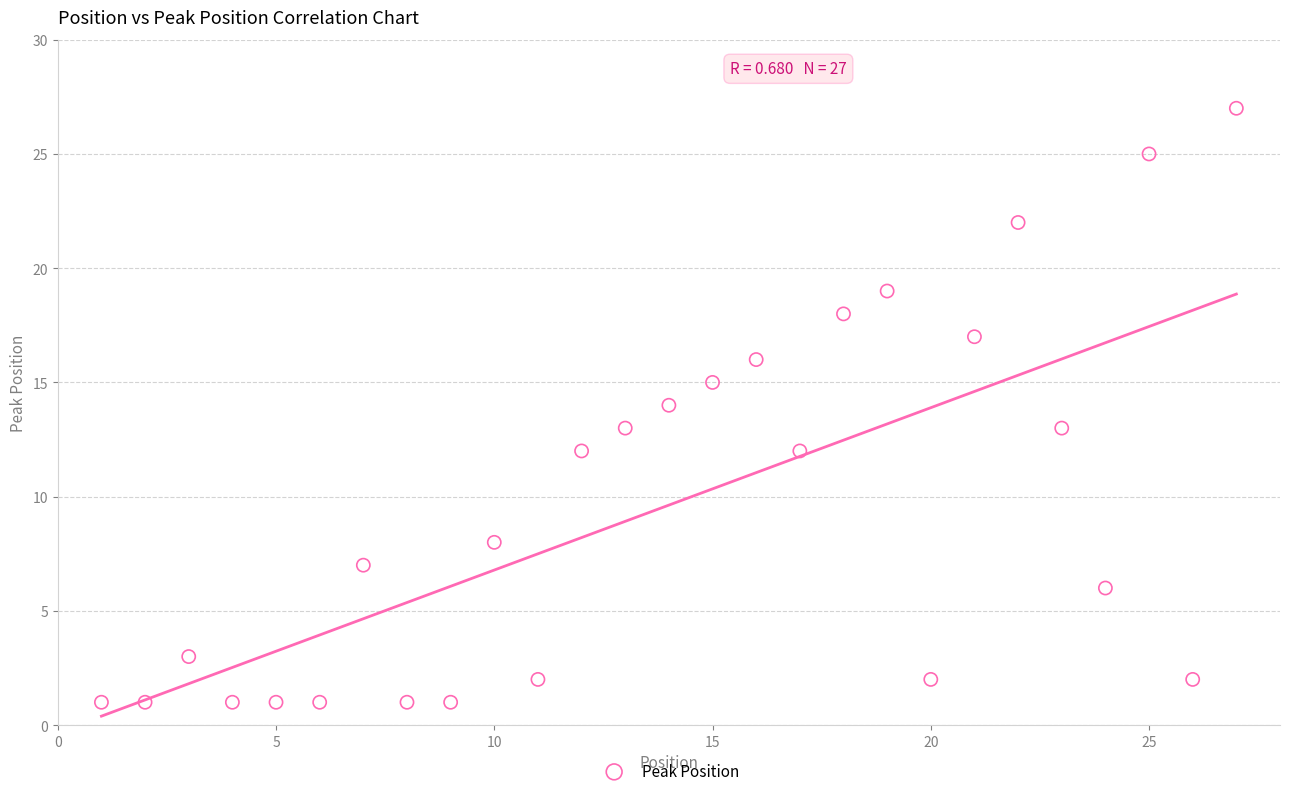

What is the range of X values (max minus min)?

26